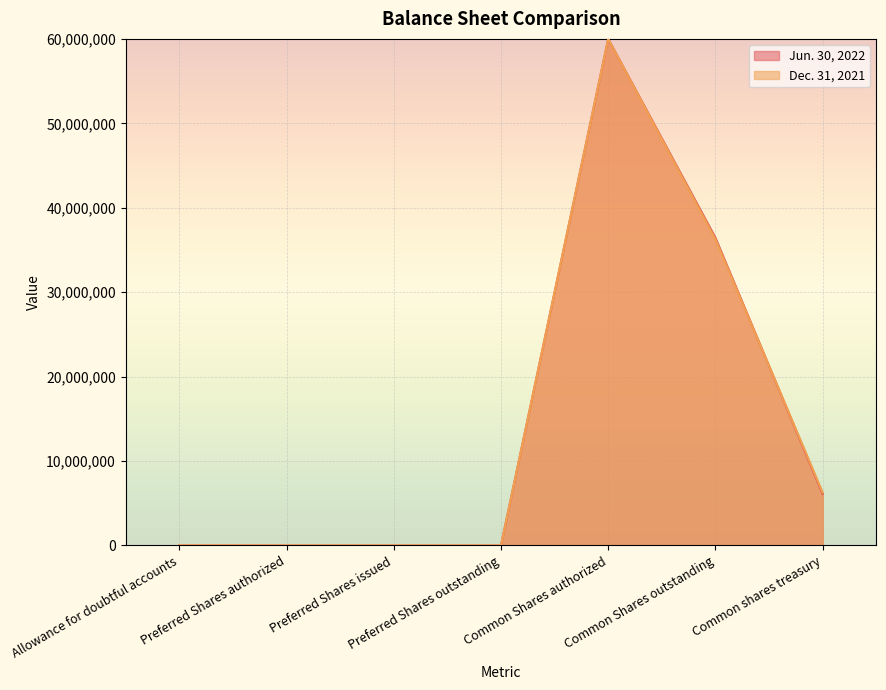

How many intersections are there between Dec. 31, 2021 and Jun. 30, 2022?

1